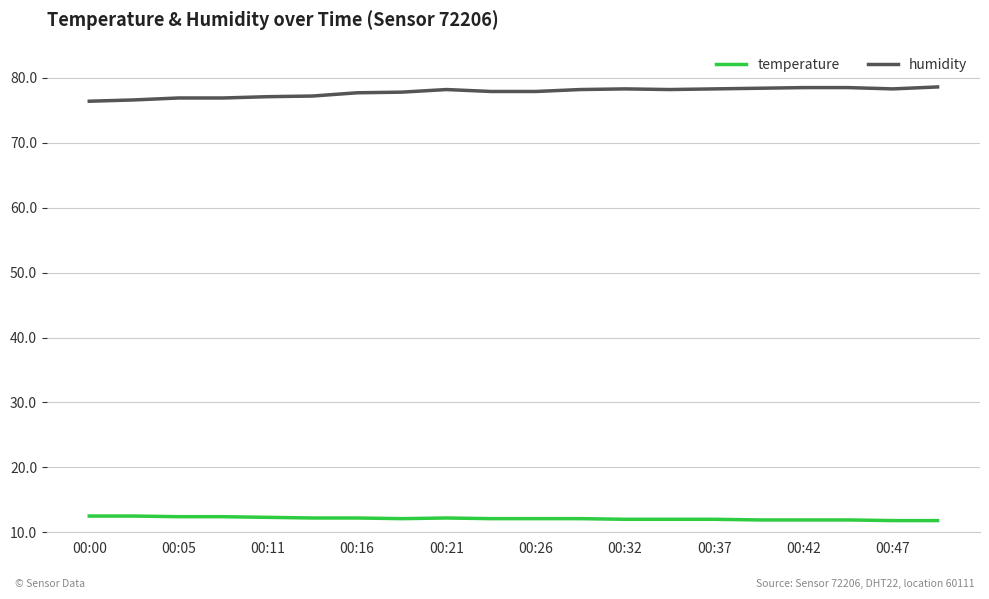

At how many categories does at least one series exceed 20?

20